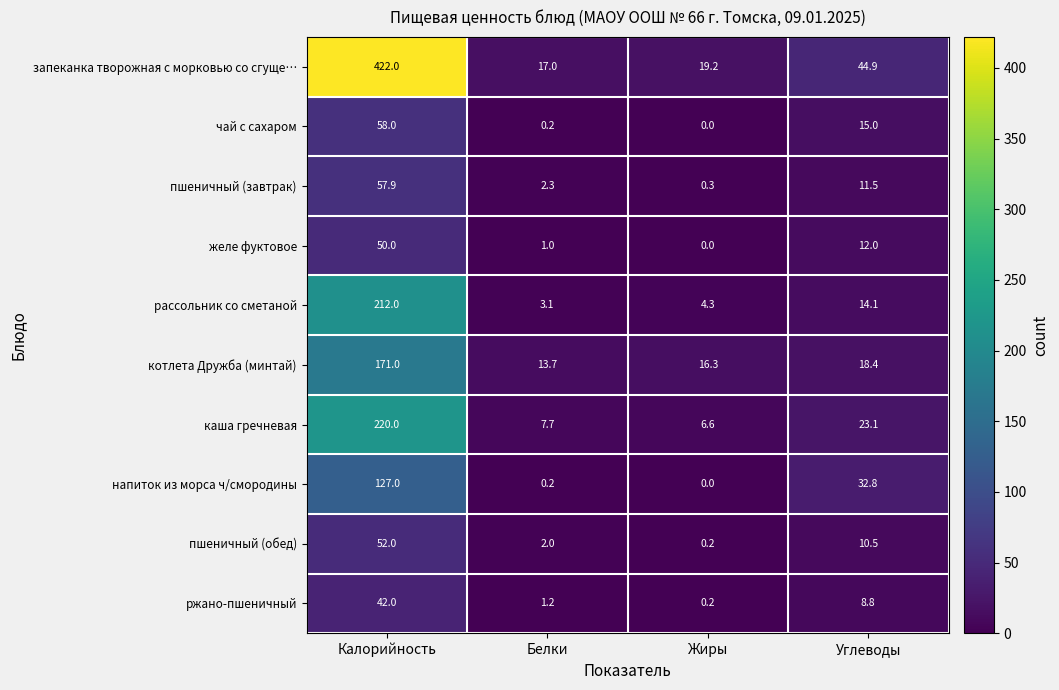

What is the minimum value for запеканка творожная с морковью со сгуще…?

17.0